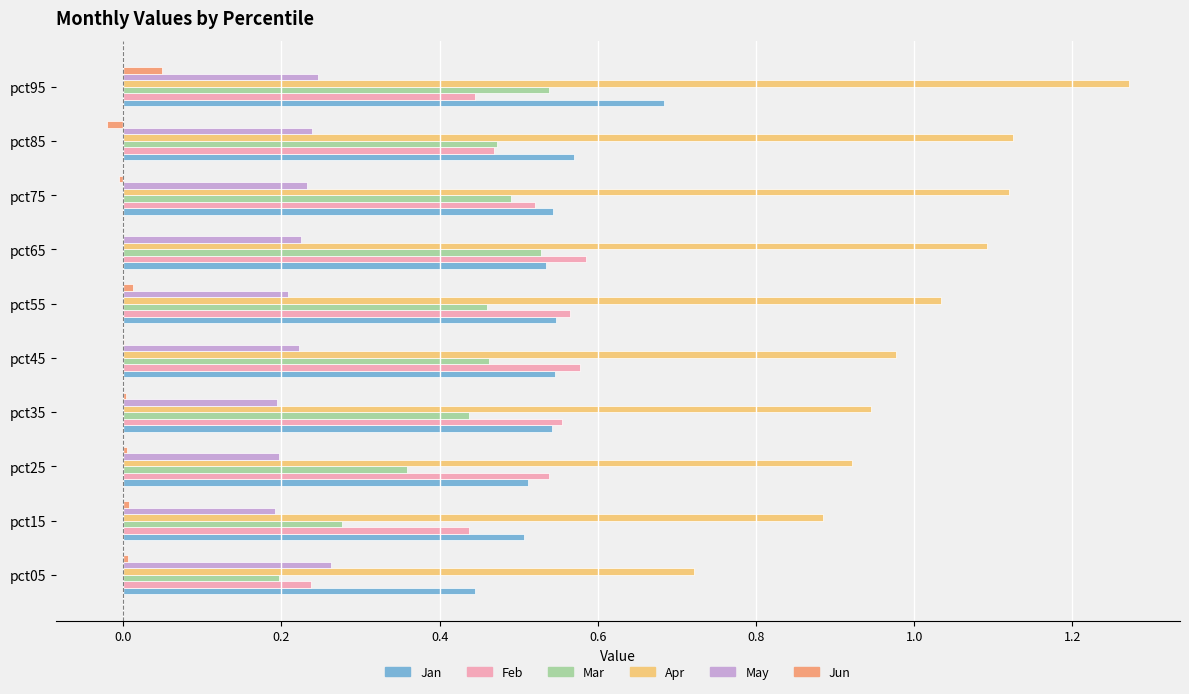

Which category has the highest value across all series?

pct95